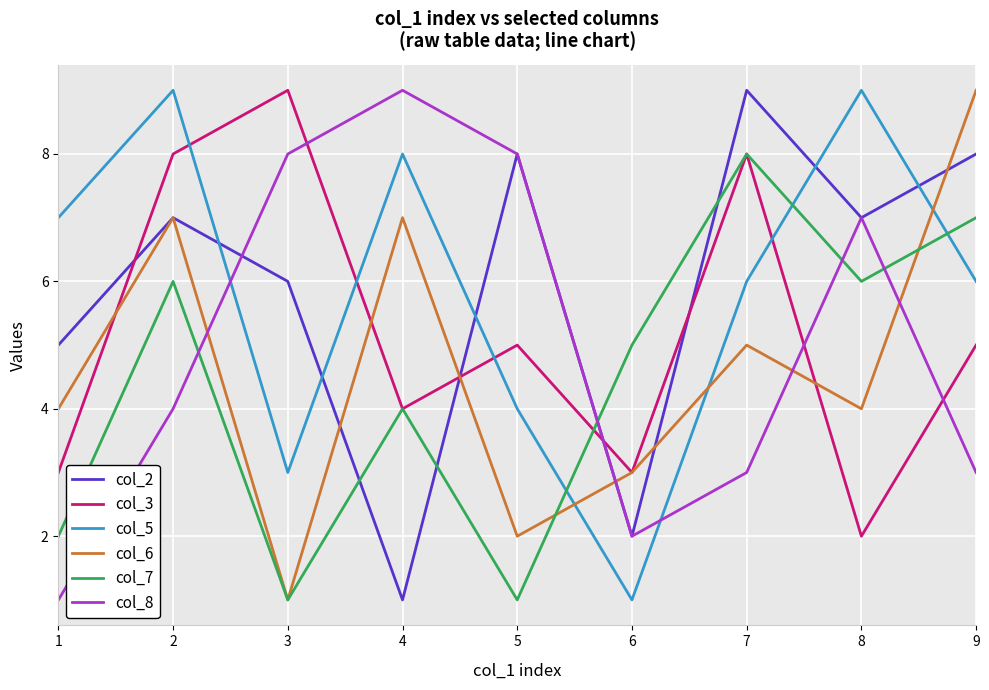

Reading right to left, list all the values displayed in this chart.

col_2: 8	7	9	2	8	1	6	7	5
col_3: 5	2	8	3	5	4	9	8	3
col_5: 6	9	6	1	4	8	3	9	7
col_6: 9	4	5	3	2	7	1	7	4
col_7: 7	6	8	5	1	4	1	6	2
col_8: 3	7	3	2	8	9	8	4	1